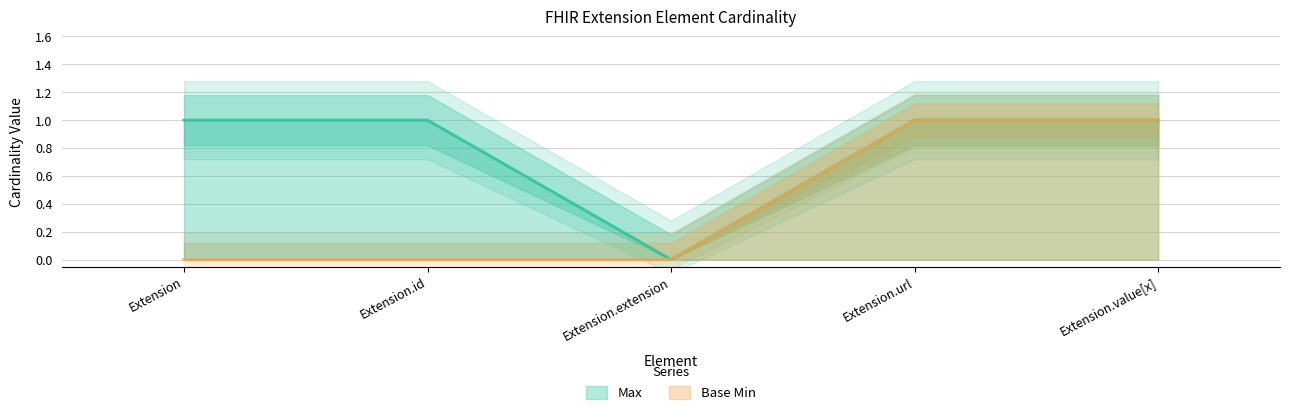

Reading right to left, transcribe all the data shown in this chart.

Max: 1	1	0	1	1
Base Min: 1	1	0	0	0